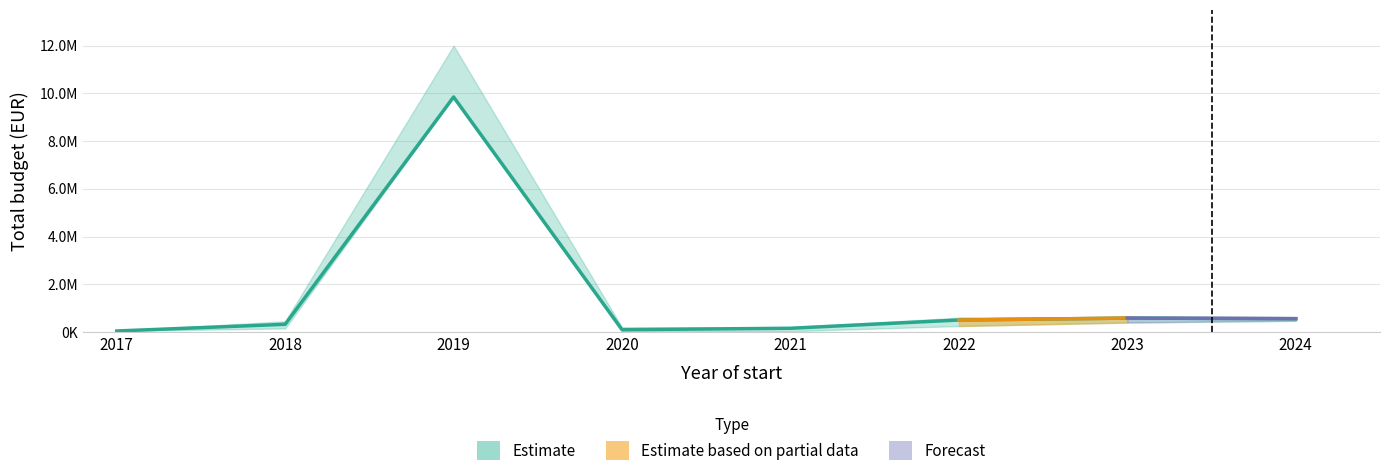

The mean_budget series shows 66649 at 2017. True or false?

False